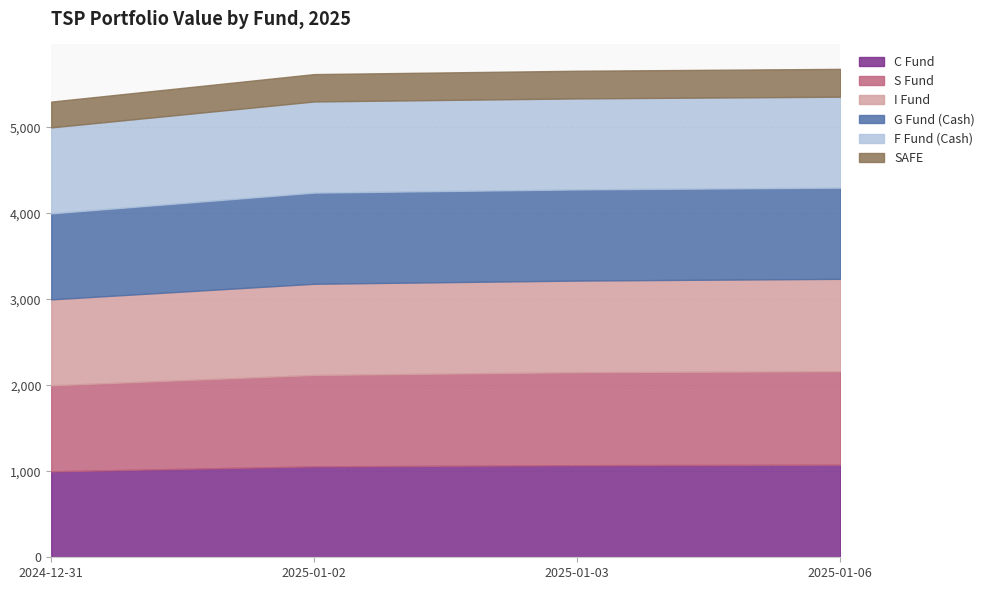

What is the difference between the maximum and minimum values in the F Fund (Cash) series?

60.2